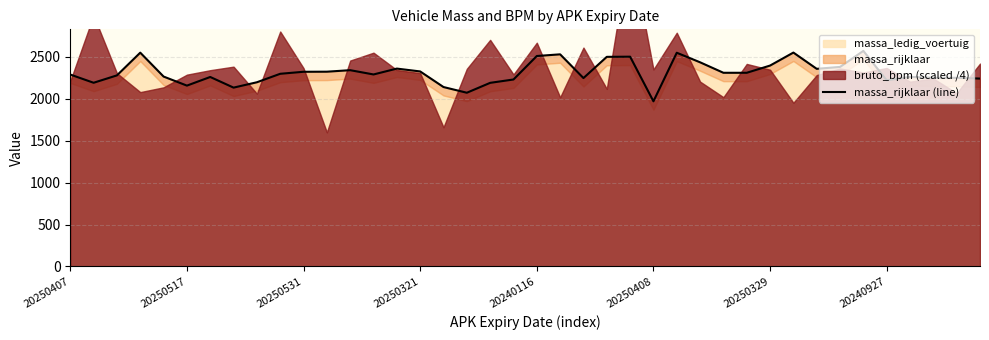

What is the average value?

2314